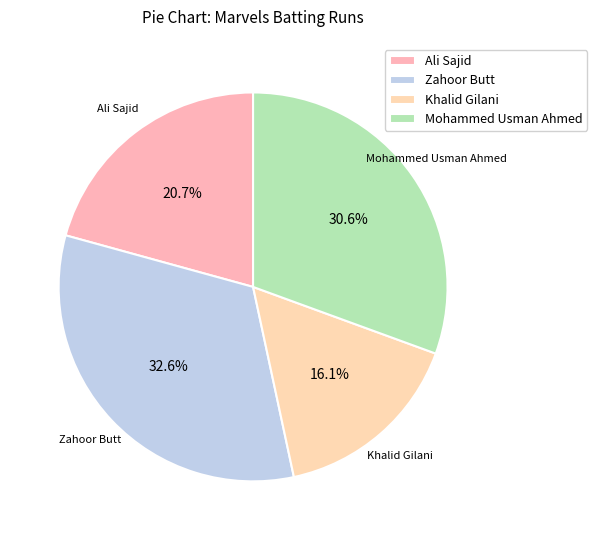

Which category has the smallest portion of the pie?

Khalid Gilani